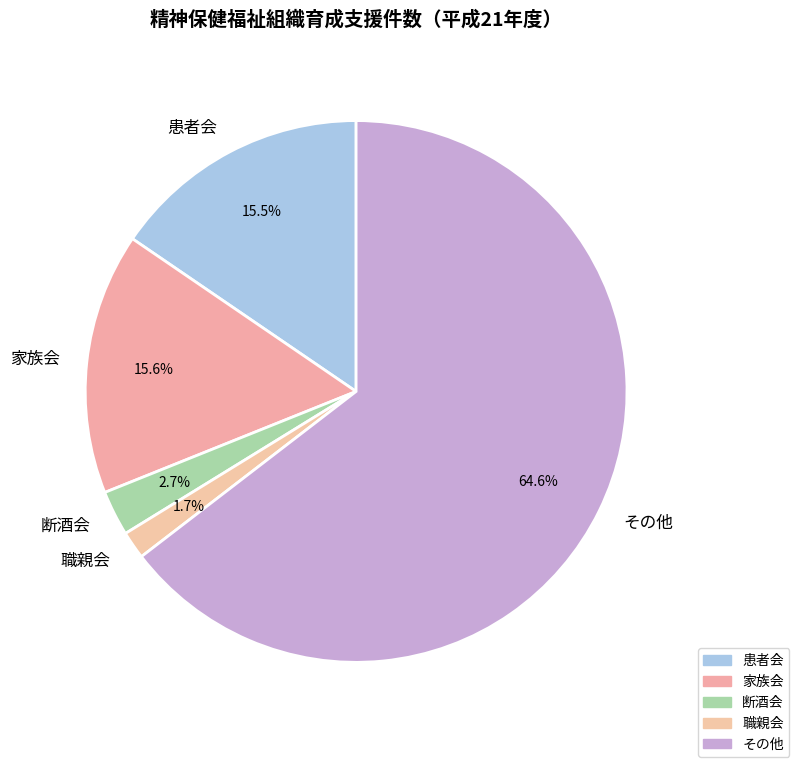

True or false: 職親会 accounts for 2% of the total.

True